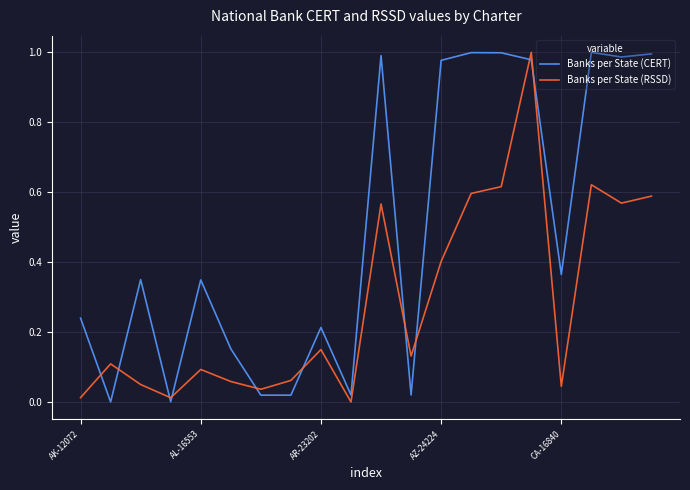

How many values in the Banks per State (RSSD) series exceed 0?

19